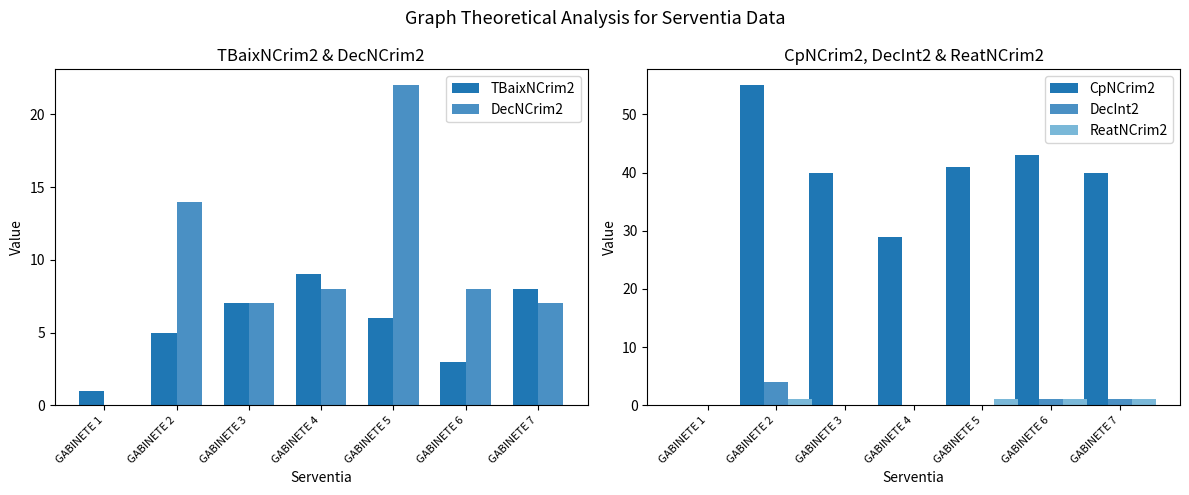

At how many categories does at least one series exceed 17?

6